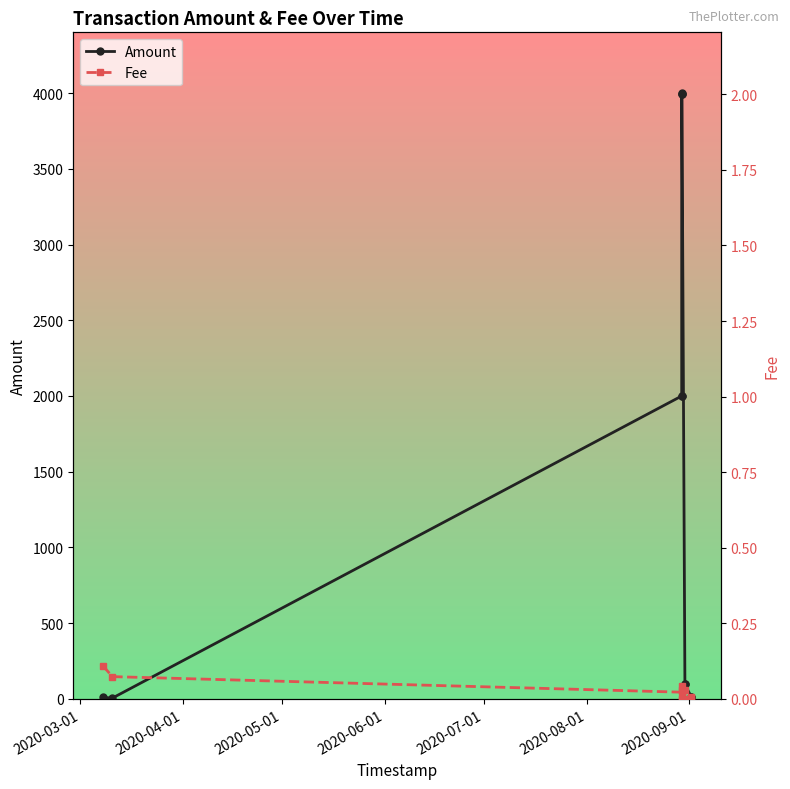

Rank the series by their maximum value, from highest to lowest.

Amount, Fee